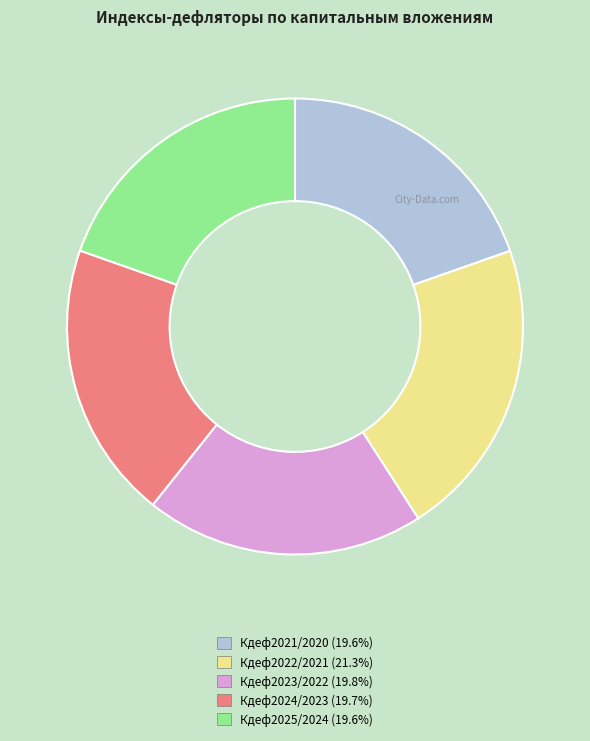

Which slice is the largest?

Кдеф2022/2021